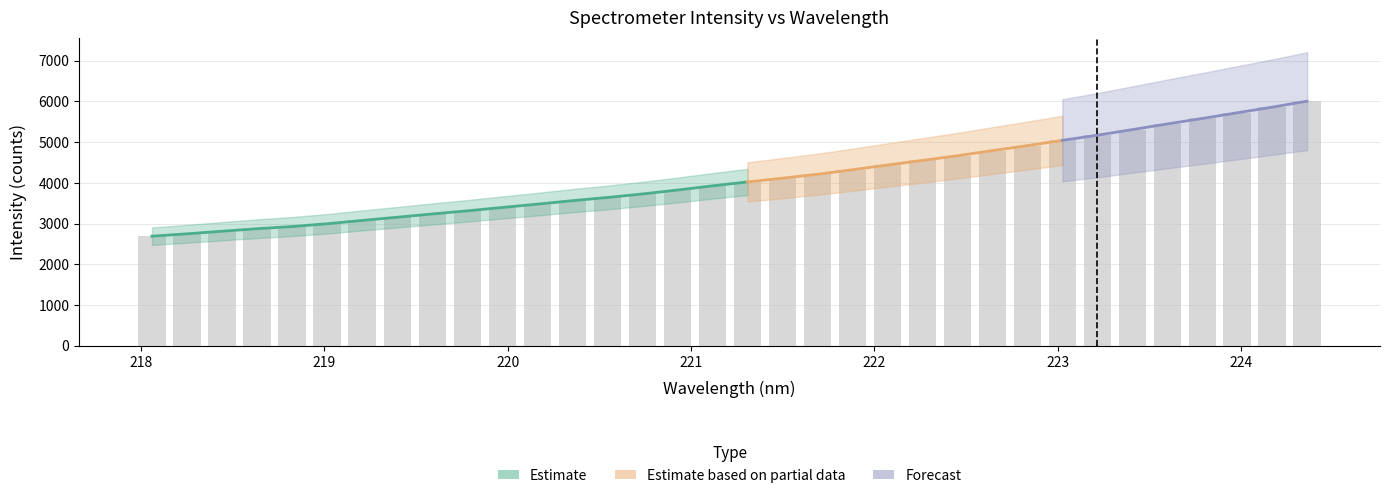

Count the number of values greater than 4020.

17